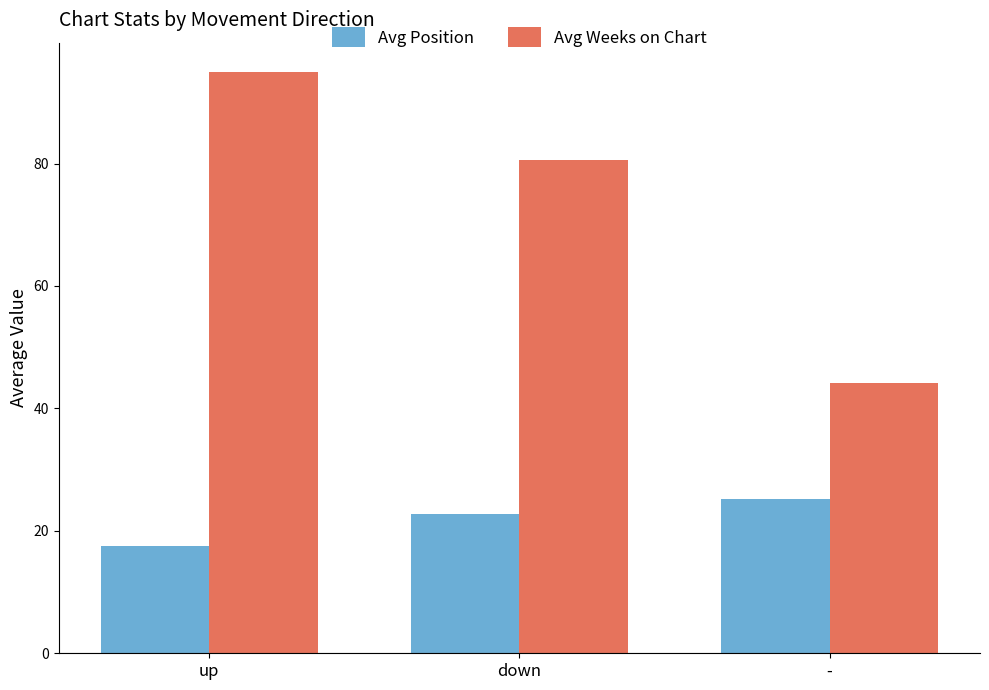

Between down and -, which series saw the biggest shift?

Avg Weeks on Chart